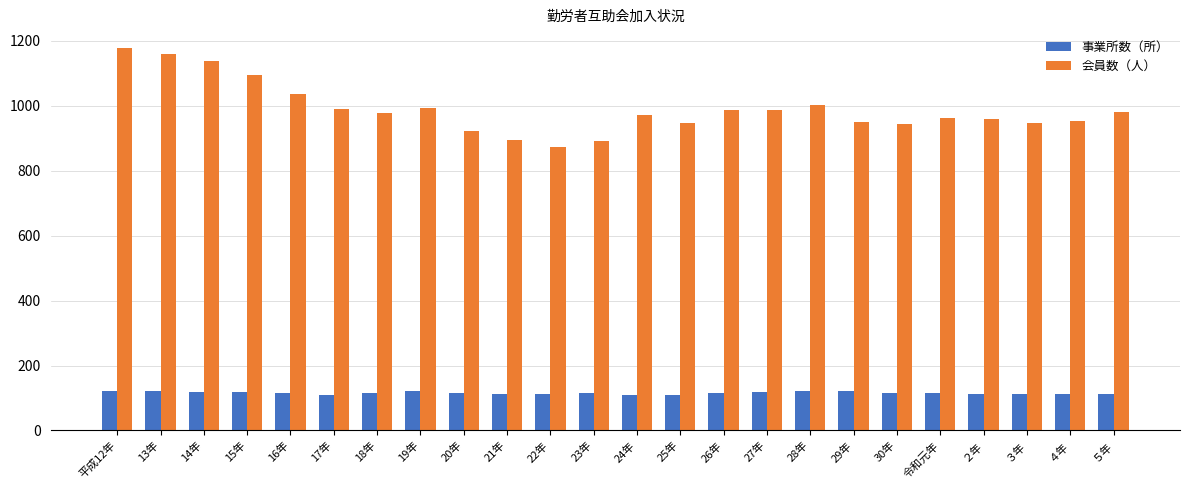

Is the value of 事業所数（所） at 13年 greater than the value of 会員数（人） at 平成12年?

No